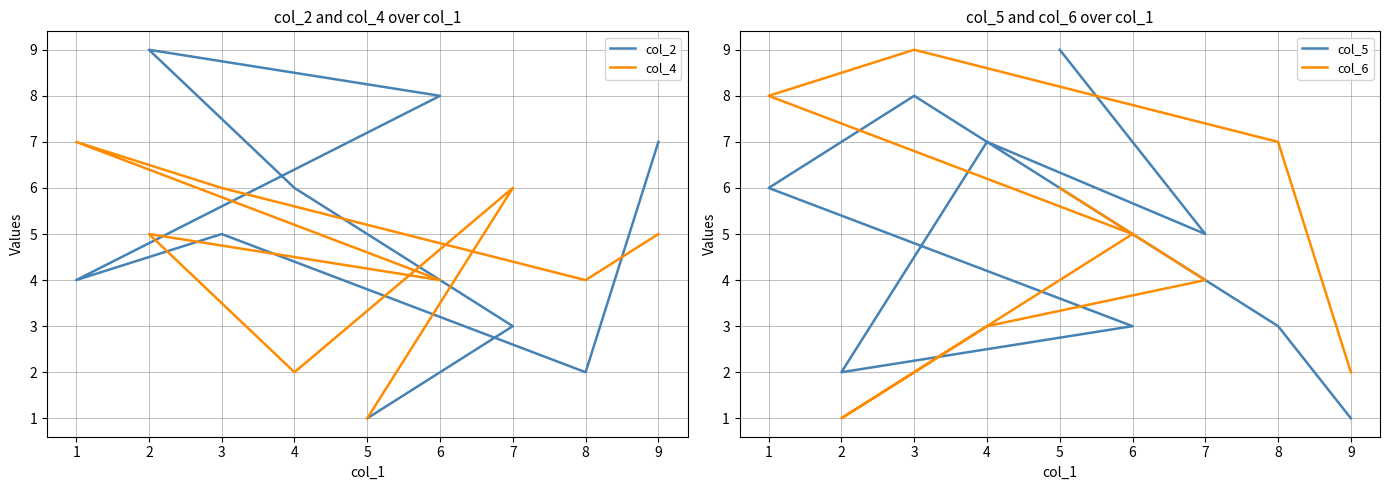

At which label does col_6 first exceed 5?

8